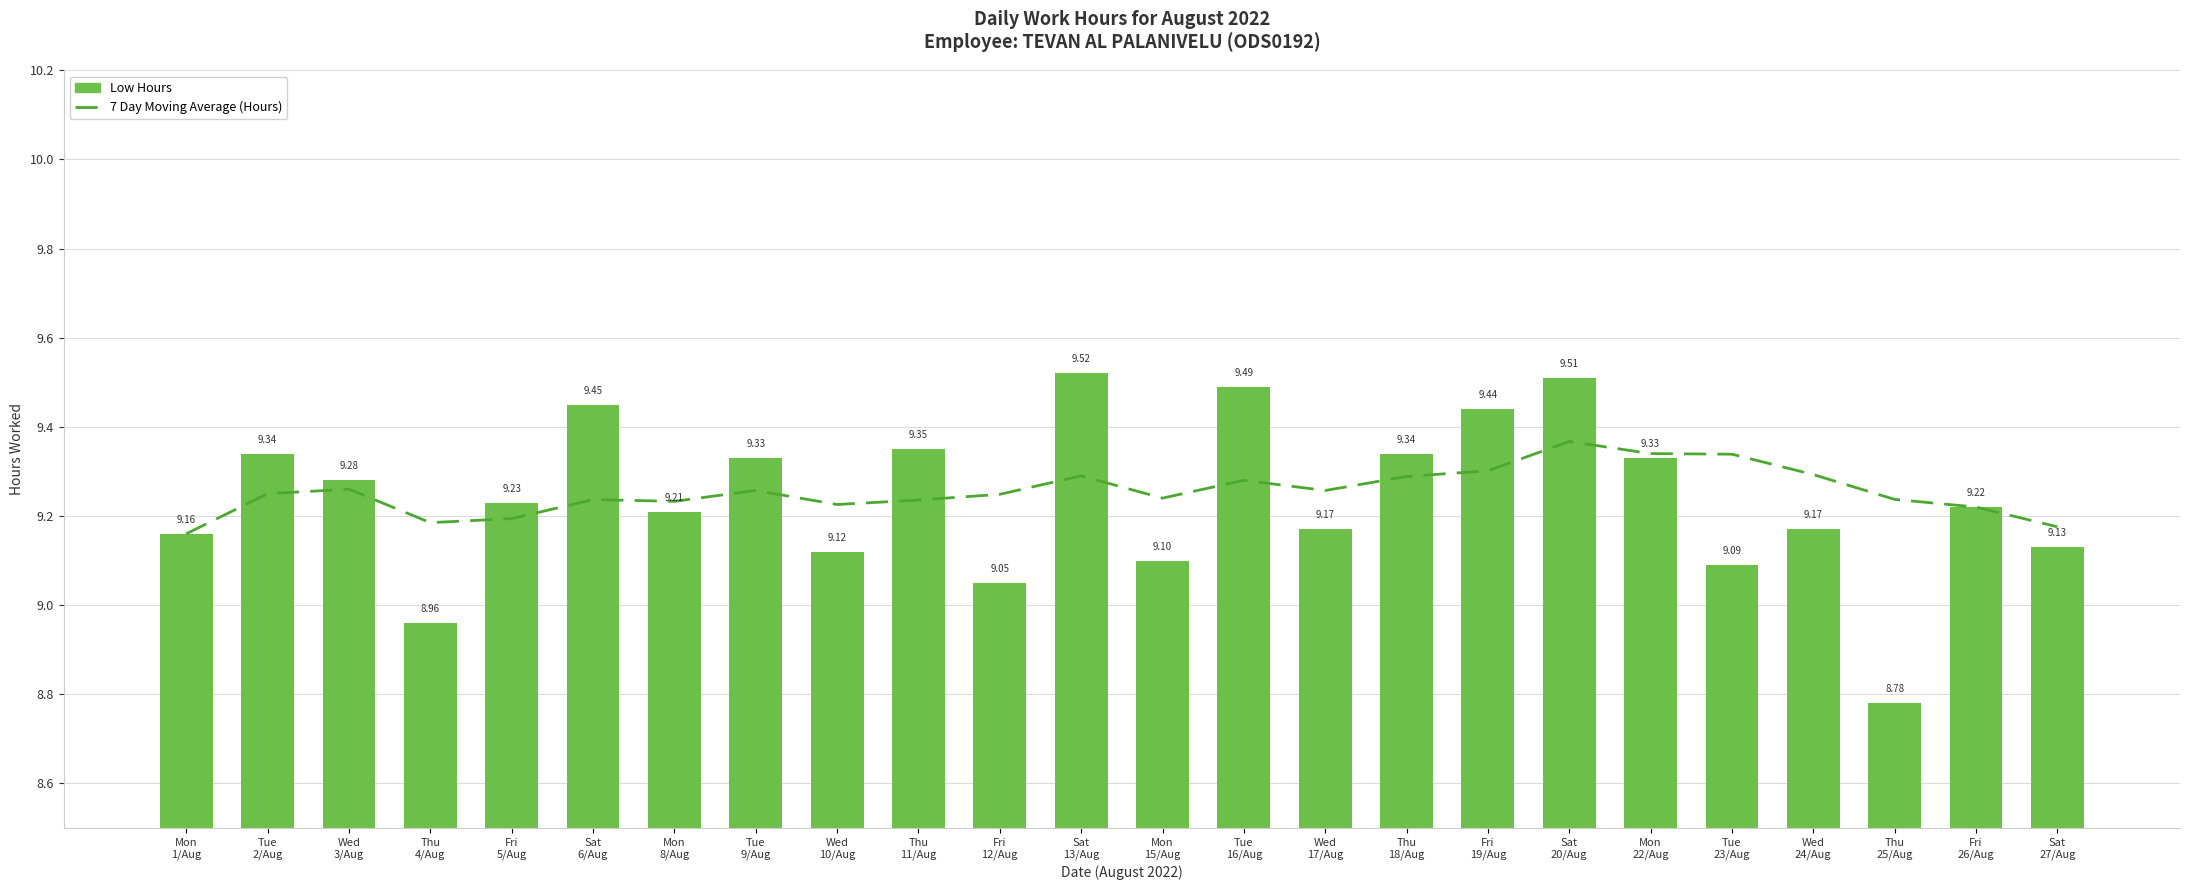

At which label does Low Hours first exceed 9?

Mon
1/Aug